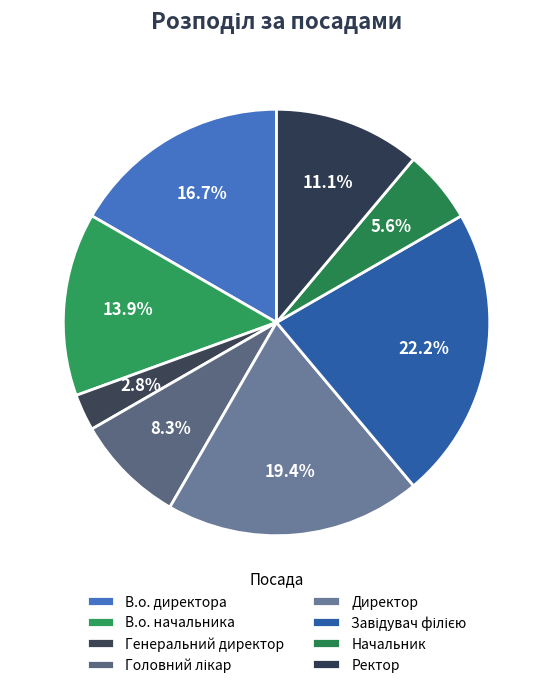

Count the number of slices in the pie.

8